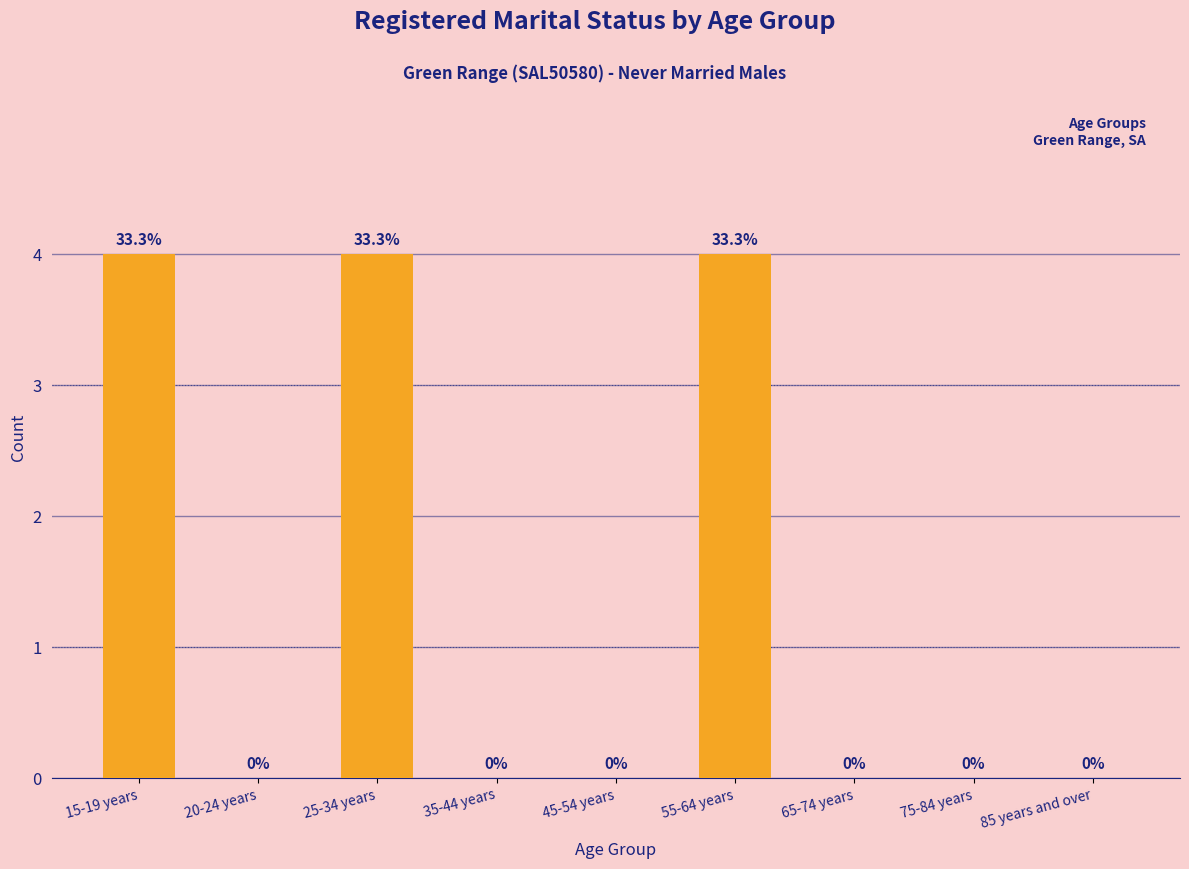

Reading left to right, extract all data points from this chart.

15-19 years=4	20-24 years=0	25-34 years=4	35-44 years=0	45-54 years=0	55-64 years=4	65-74 years=0	75-84 years=0	85 years and over=0